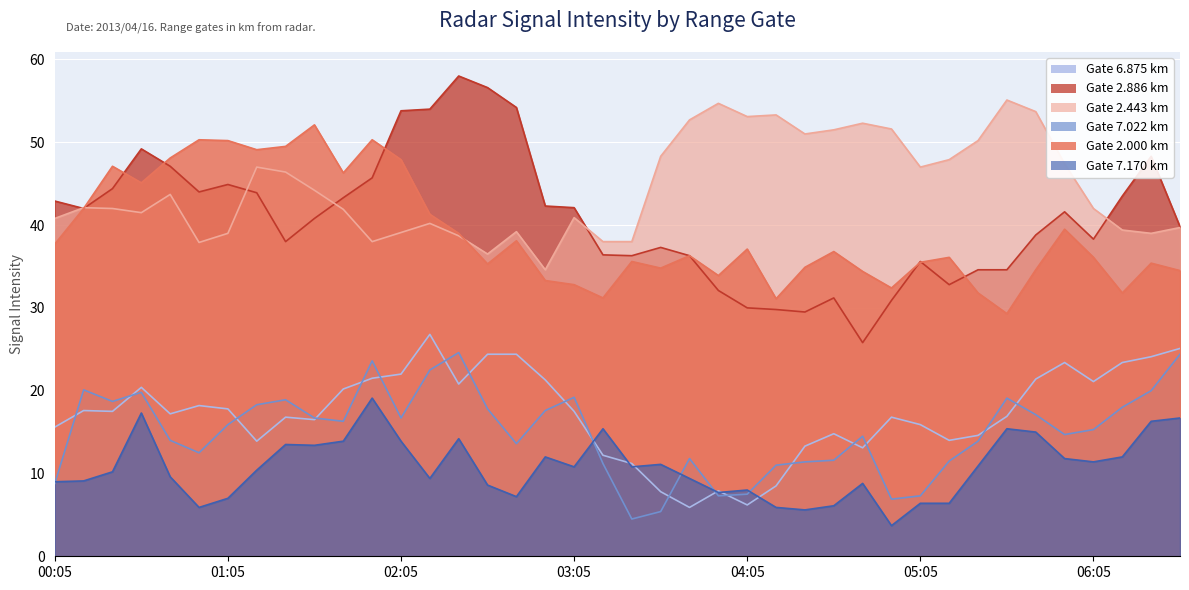

Count the number of categories in the chart.

40